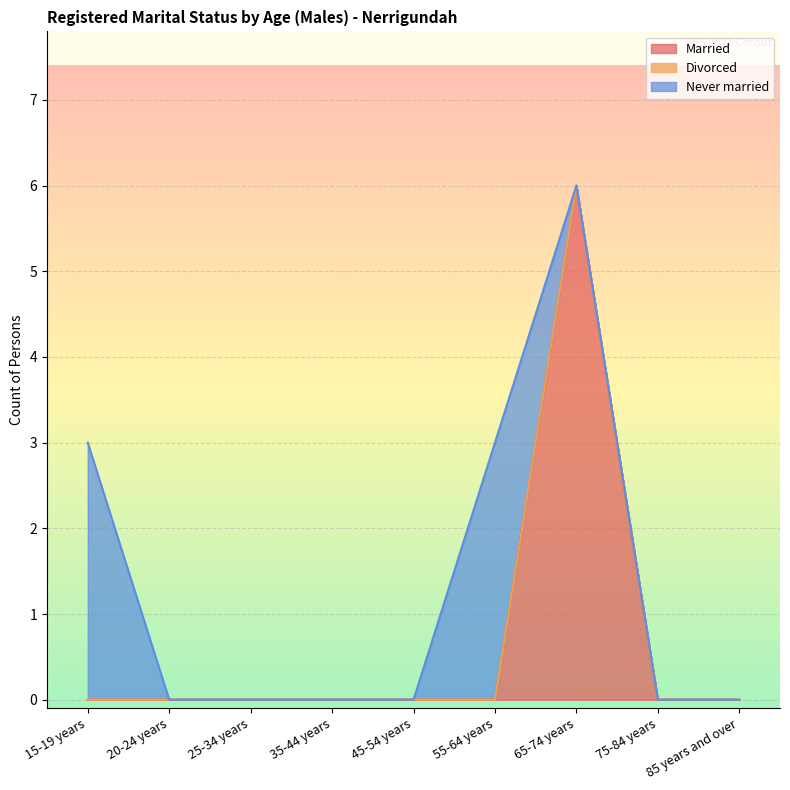

Does the chart display data point markers on the line(s)?

No